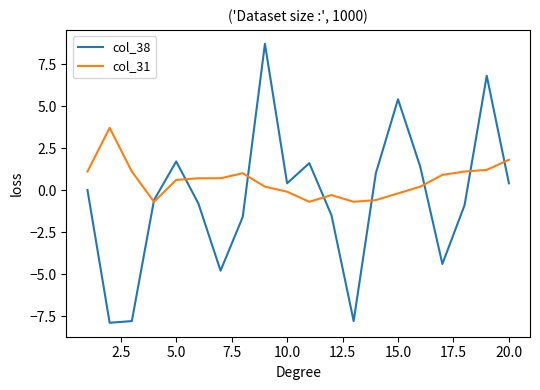

How many intersections are there between col_38 and col_31?

8